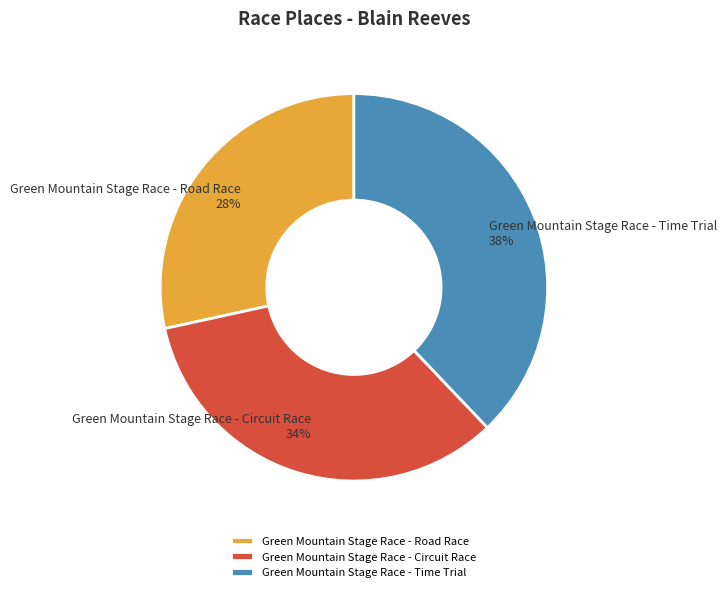

Which has a higher value, Green Mountain Stage Race - Road Race or Green Mountain Stage Race - Time Trial?

Green Mountain Stage Race - Time Trial